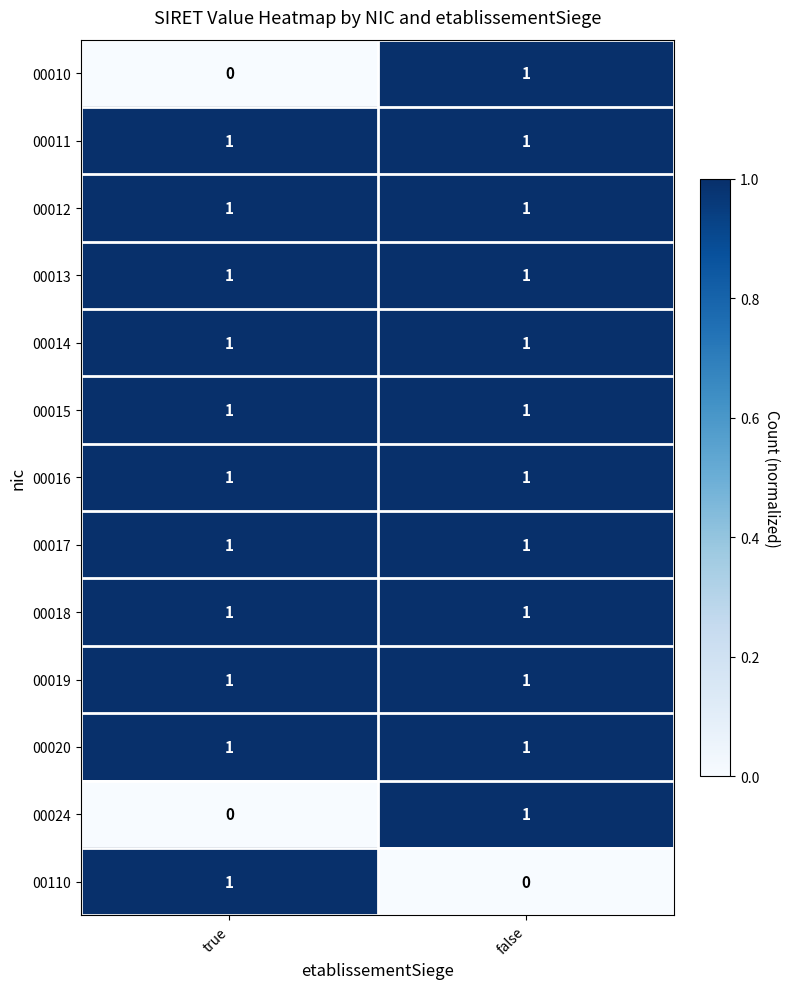

The value of 00024 at false is 1. True or false?

True